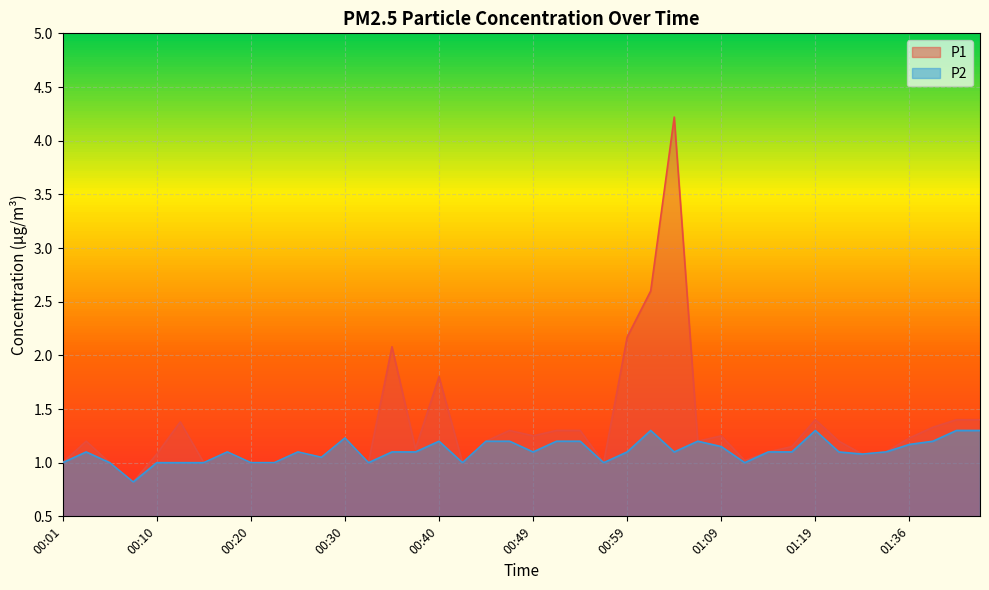

Rank the series at 01:36 from highest to lowest value.

P1, P2